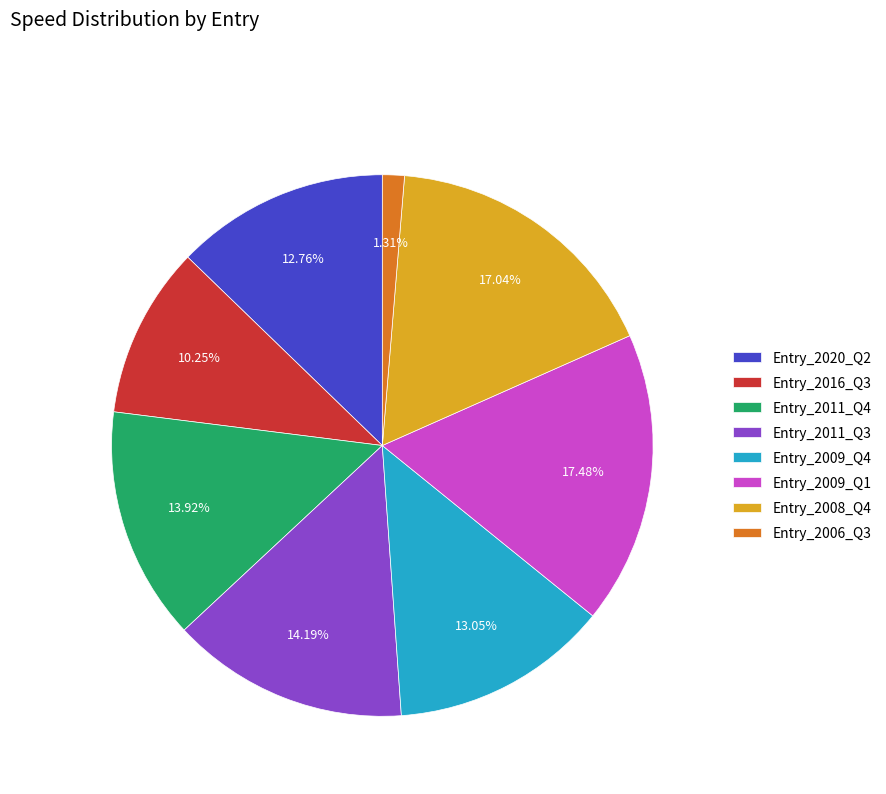

Approximately how many times larger is the value at Entry_2008_Q4 compared to Entry_2009_Q1?

1.0